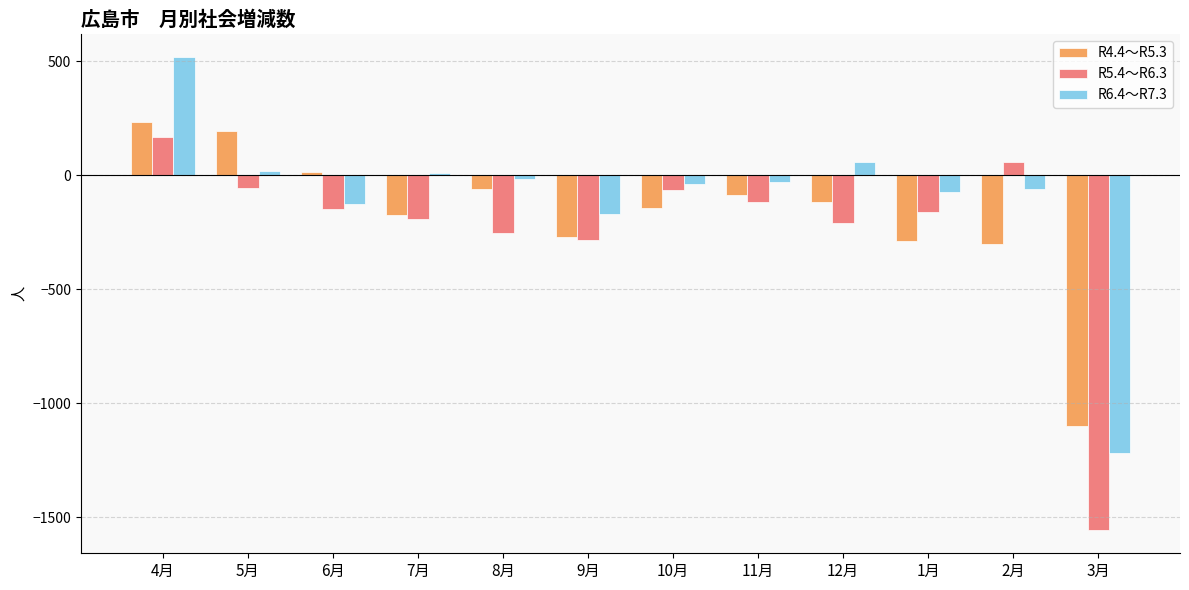

What is the label of the 3rd bar from the right?

1月